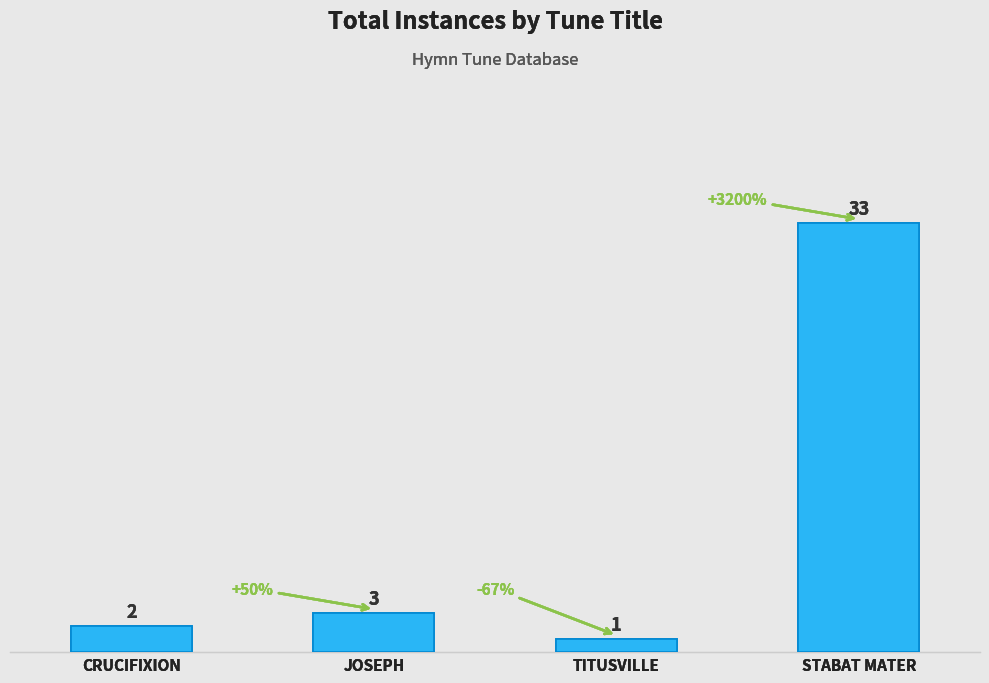

What is the difference between the values at JOSEPH and TITUSVILLE?

2